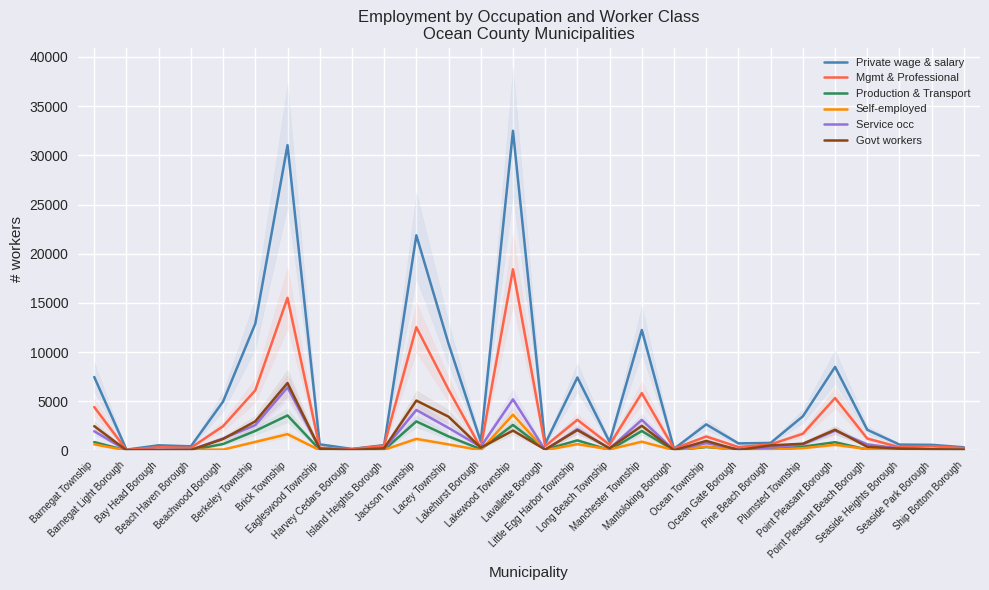

Between Seaside Heights Borough and Ship Bottom Borough, which series saw the biggest shift?

Private wage & salary